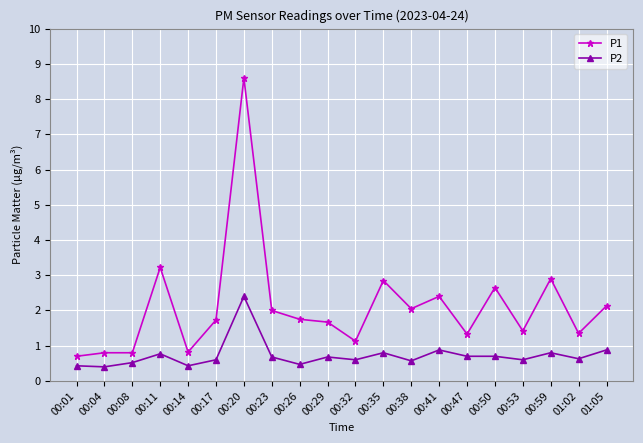

What is the sum of the P2 values at 00:14 and 01:05?

1.3